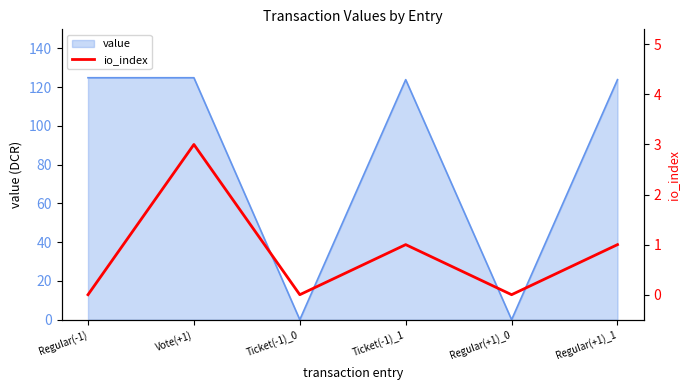

The value of value at Ticket(-1)_0 is 0.0. True or false?

True